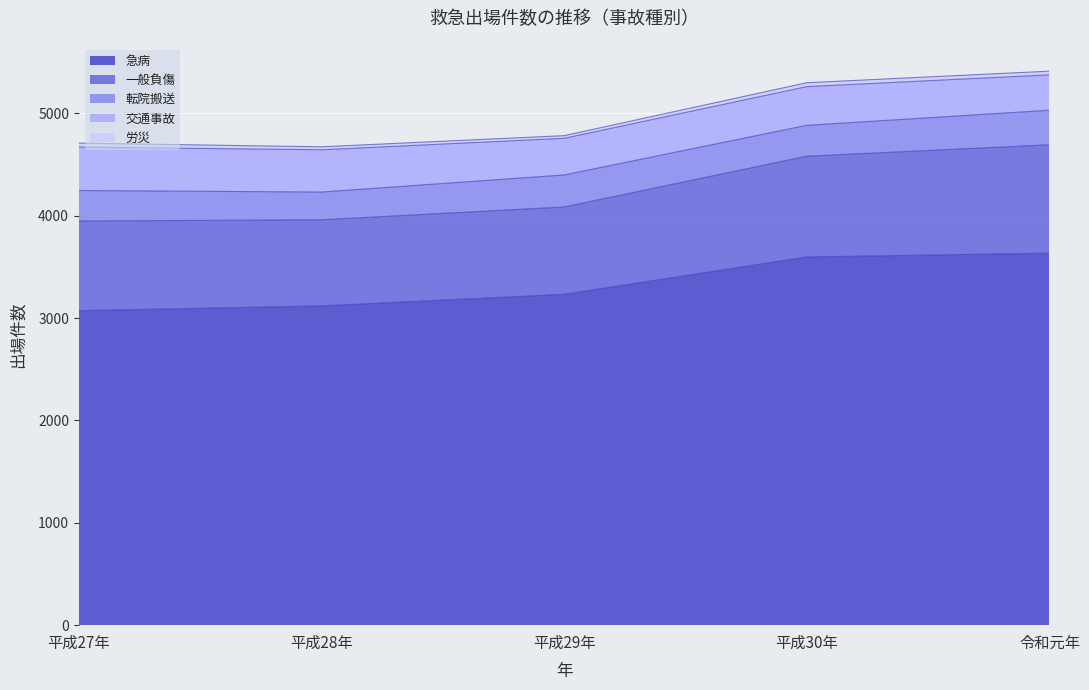

What is the label of the 4th point from the right?

平成28年